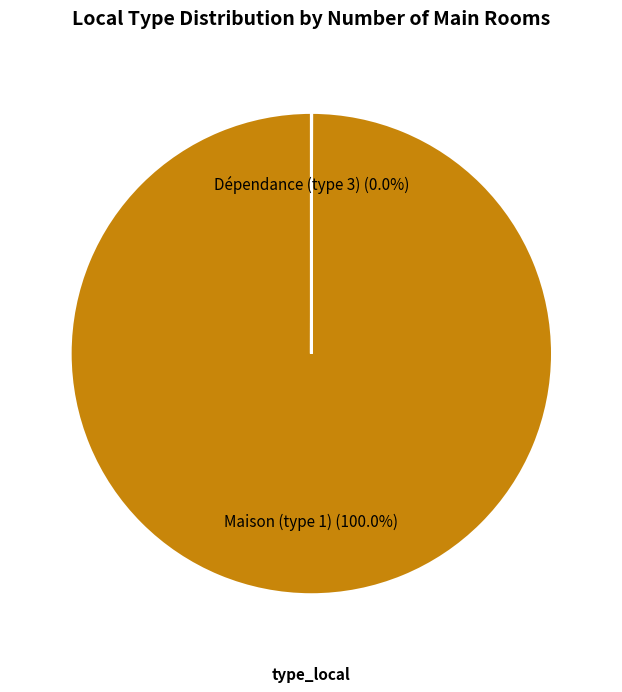

Which category has the biggest portion of the pie?

Maison (type 1)